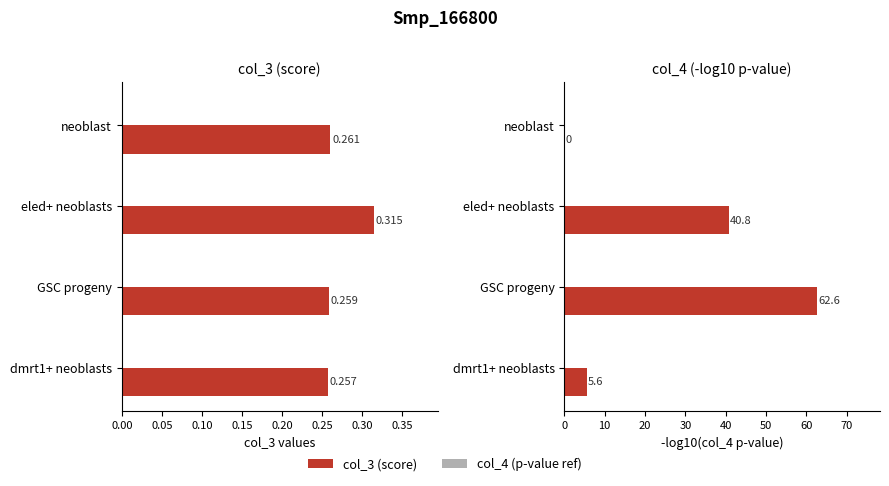

The value of col_4 (ref) at 0.00 is 0.5. True or false?

False